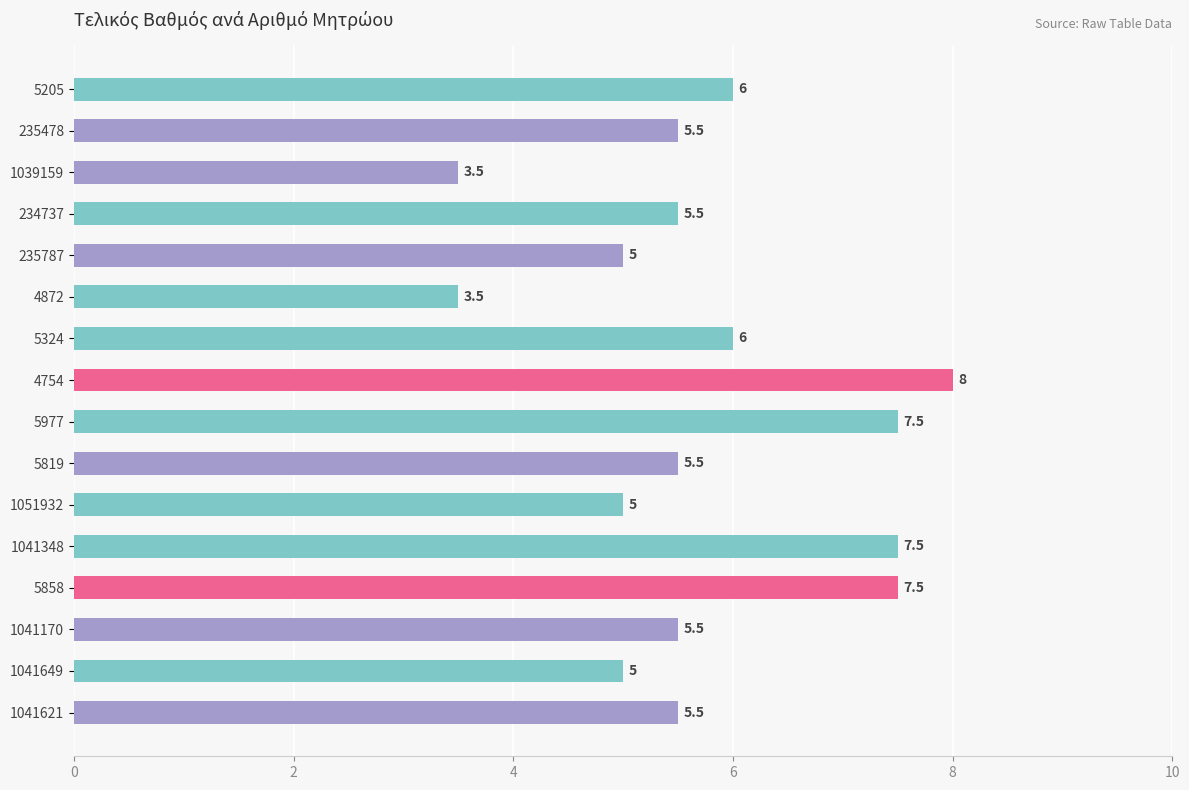

What is the greatest value displayed?

8.0